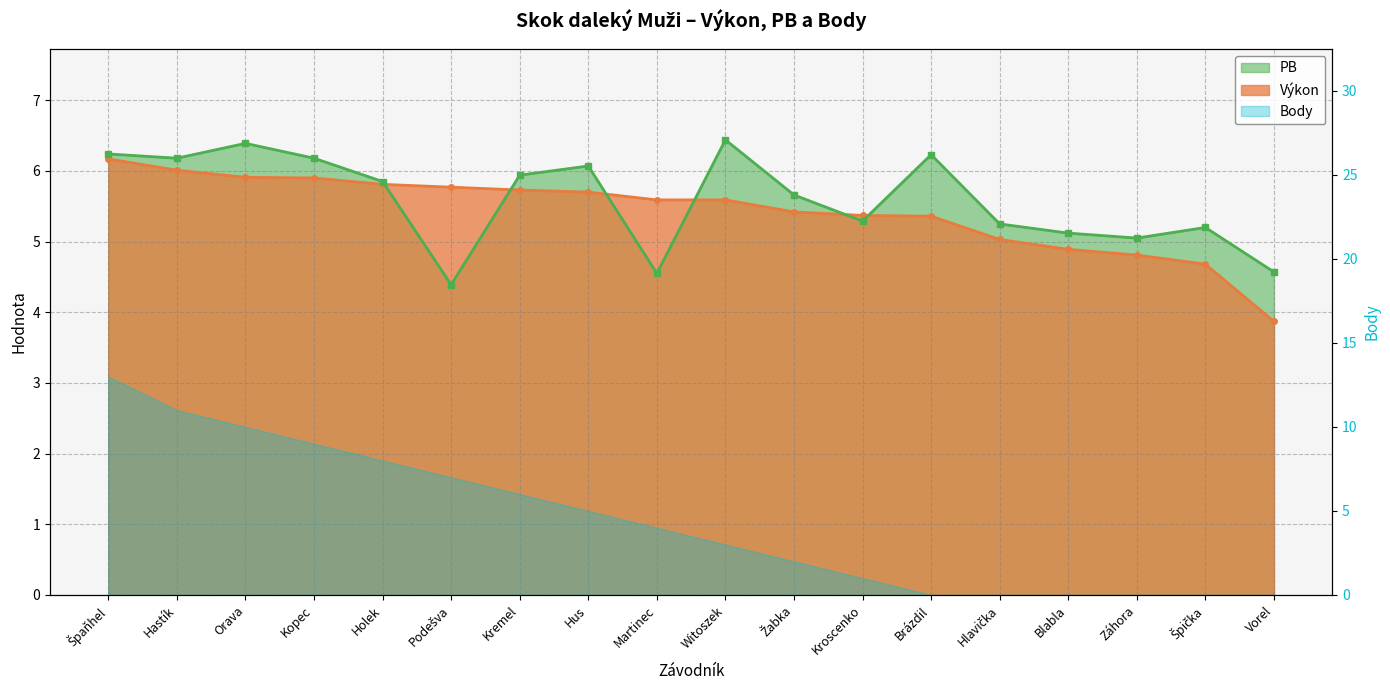

At which category is the sum across all series the highest?

Špaňhel